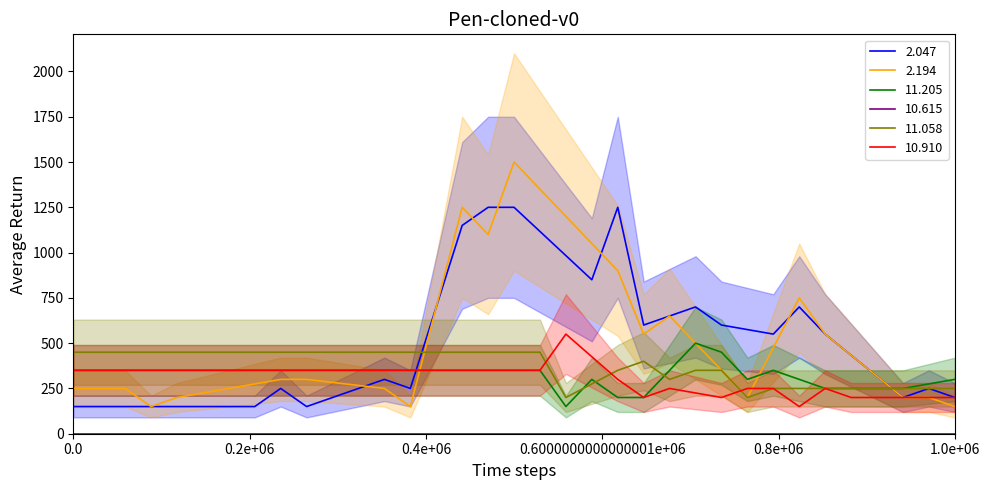

How many data points in 11.058 are less than 999?

10